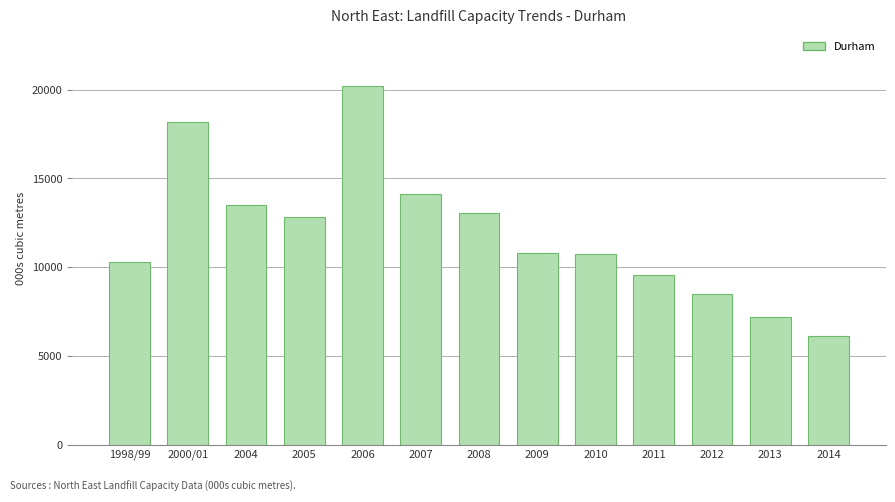

What is the approximate value at 2008?

13028.5